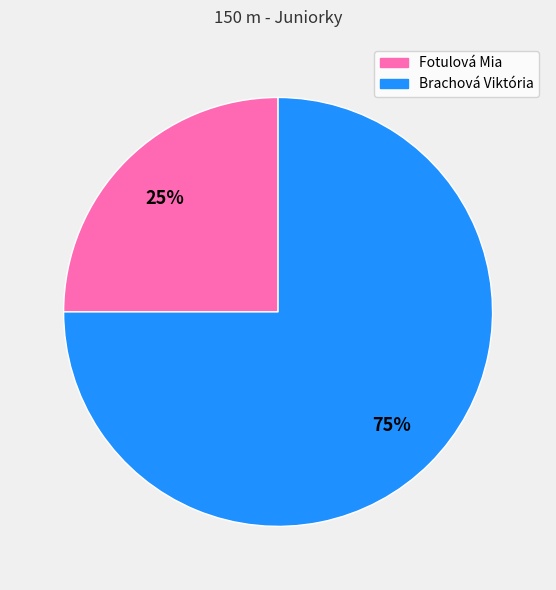

Which slice is the largest?

Brachová Viktória